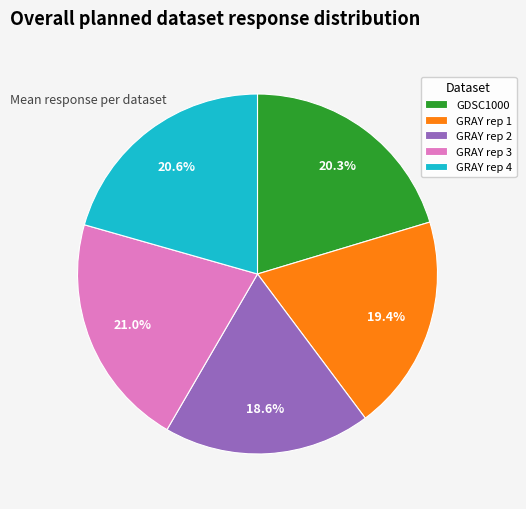

What is the ratio of the value at GRAY rep 3 to the value at GRAY rep 1?

1.1